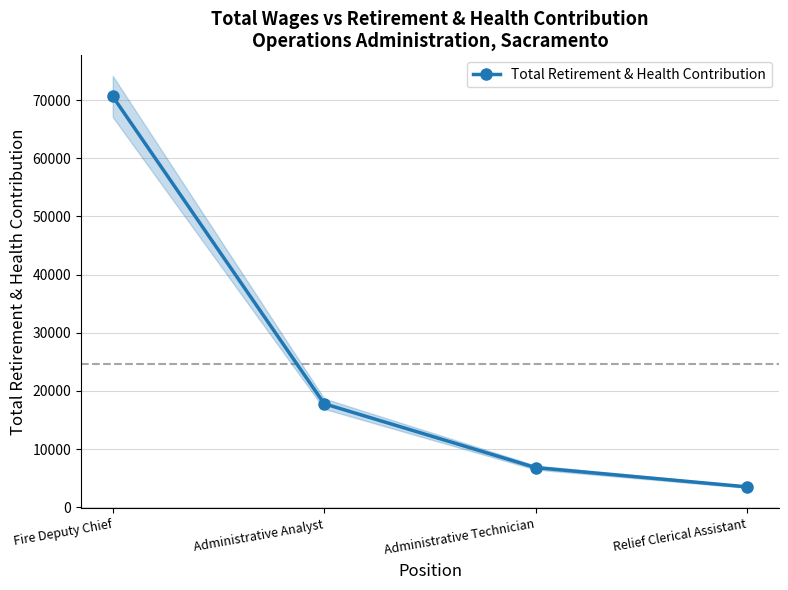

What is the sum of the values at Administrative Analyst and Relief Clerical Assistant?

21328